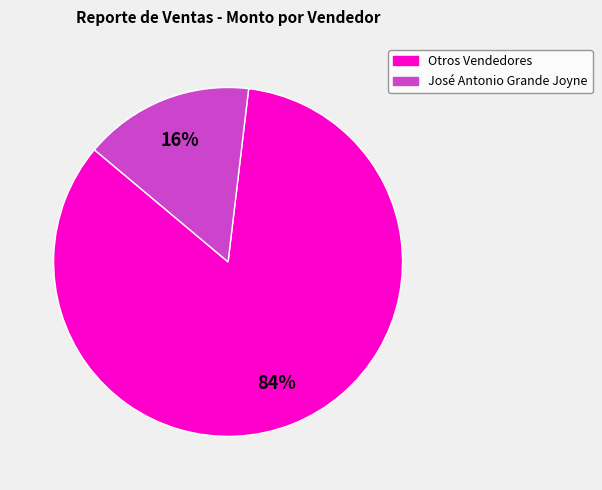

Which category accounts for the majority?

Otros Vendedores